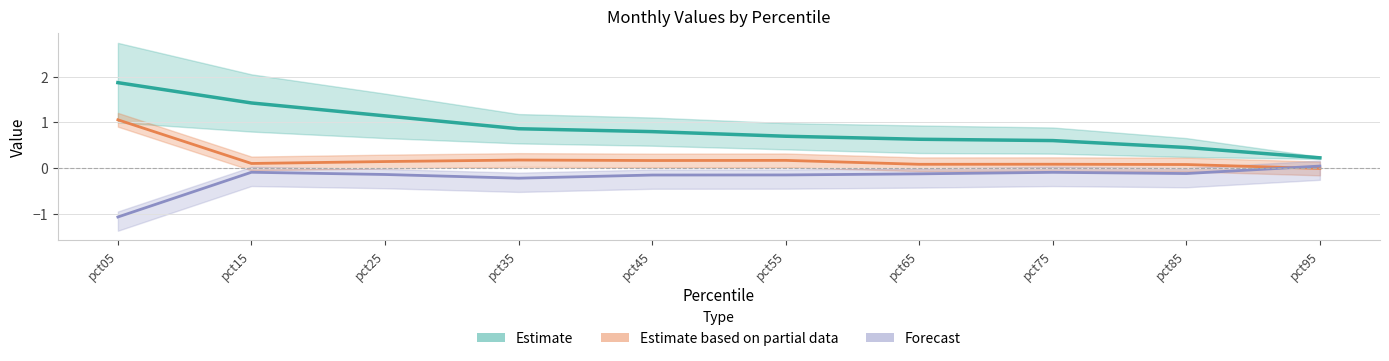

What is the greatest value displayed?

1.9